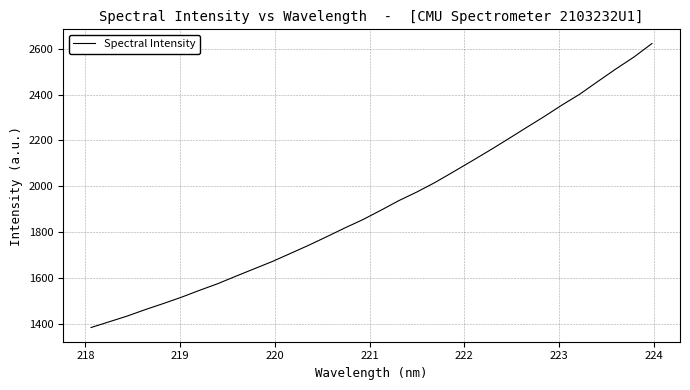

What is the minimum value shown in the chart?

1385.6